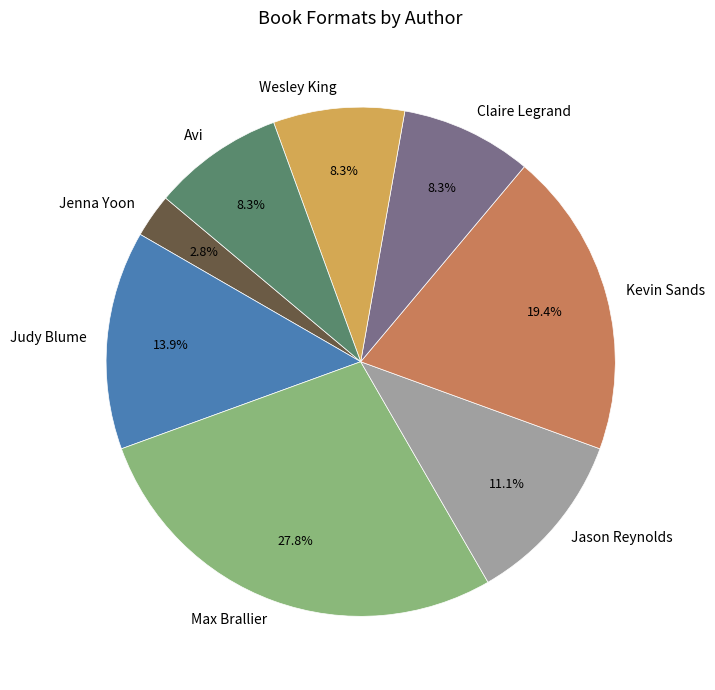

Does any single category account for the majority?

No